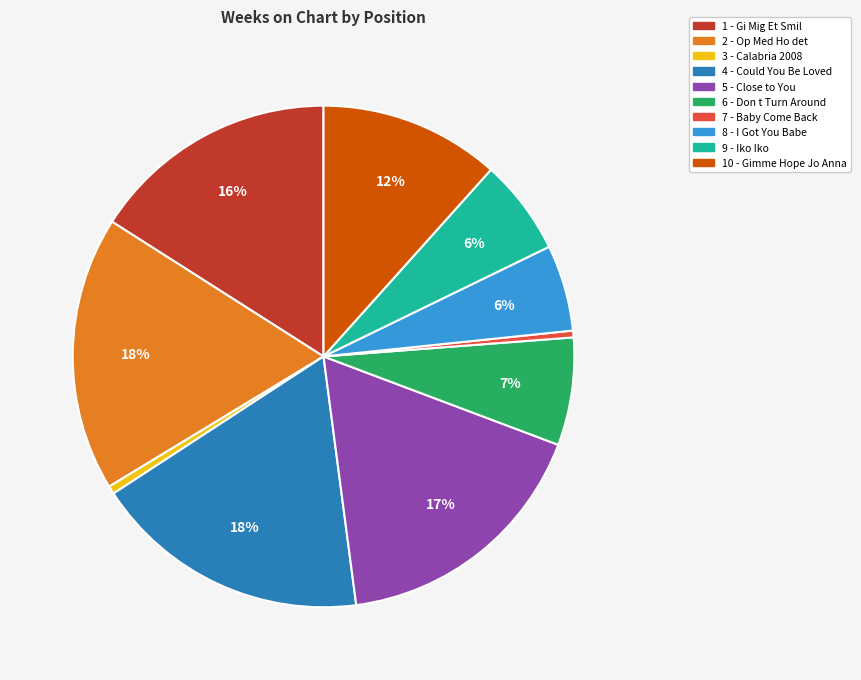

Does any single category account for the majority?

No